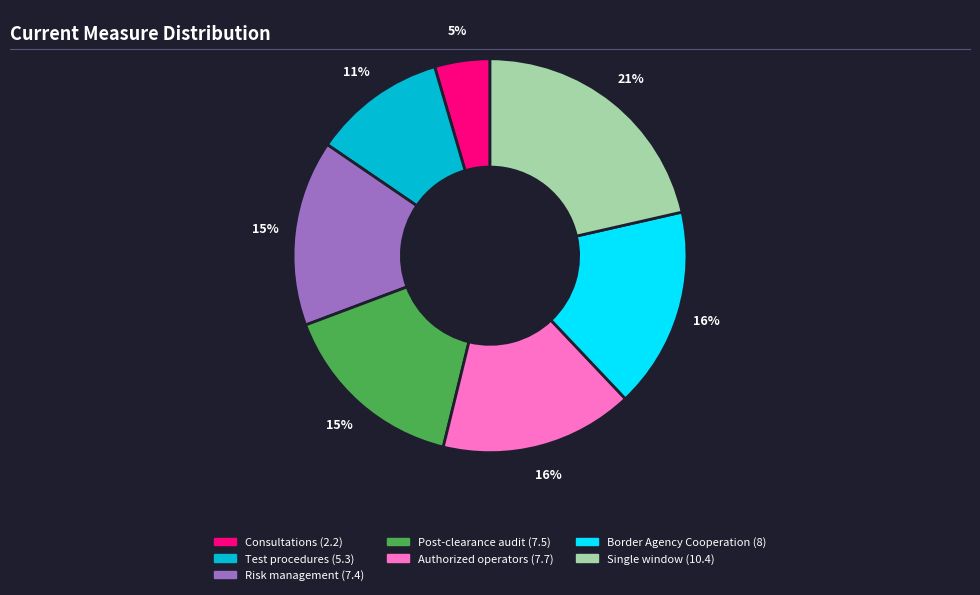

Combined, do Consultations (2.2) and Test procedures (5.3) account for over 50%?

No